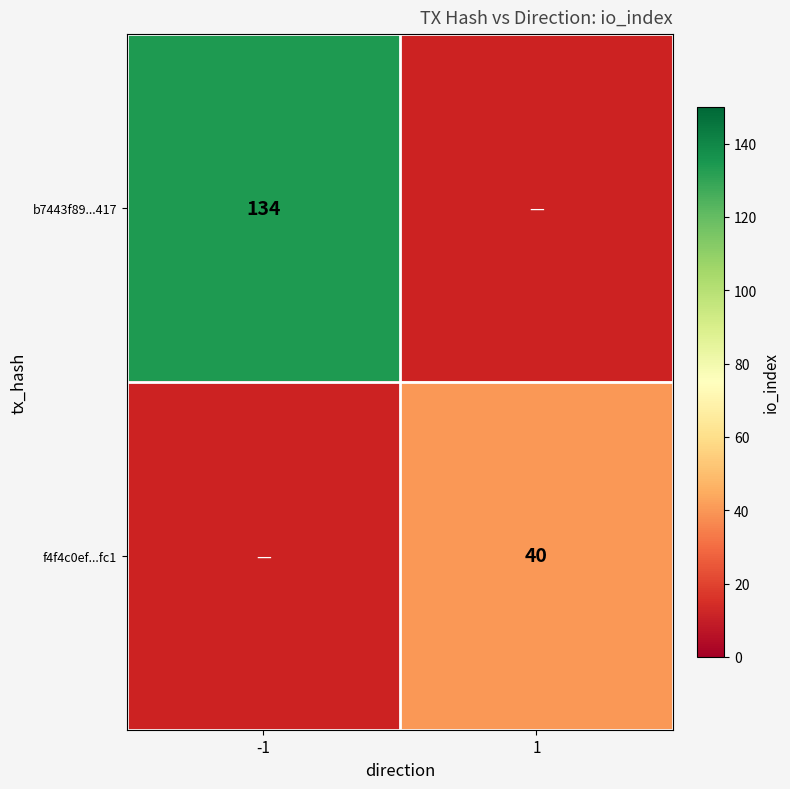

Which label corresponds to the largest value in the chart?

-1